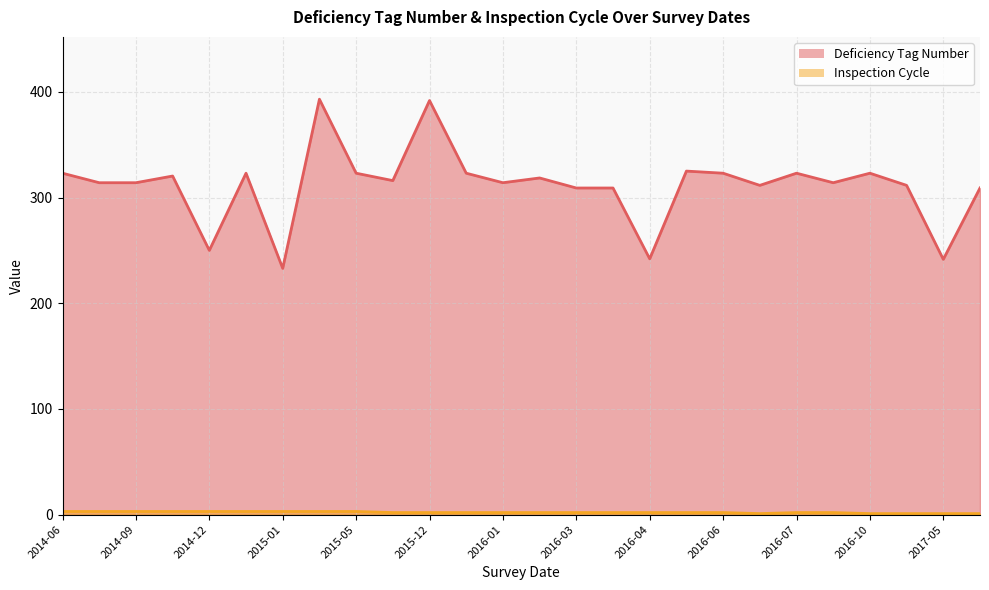

What is the value of the Deficiency Tag Number point at the 21st from the left?

323